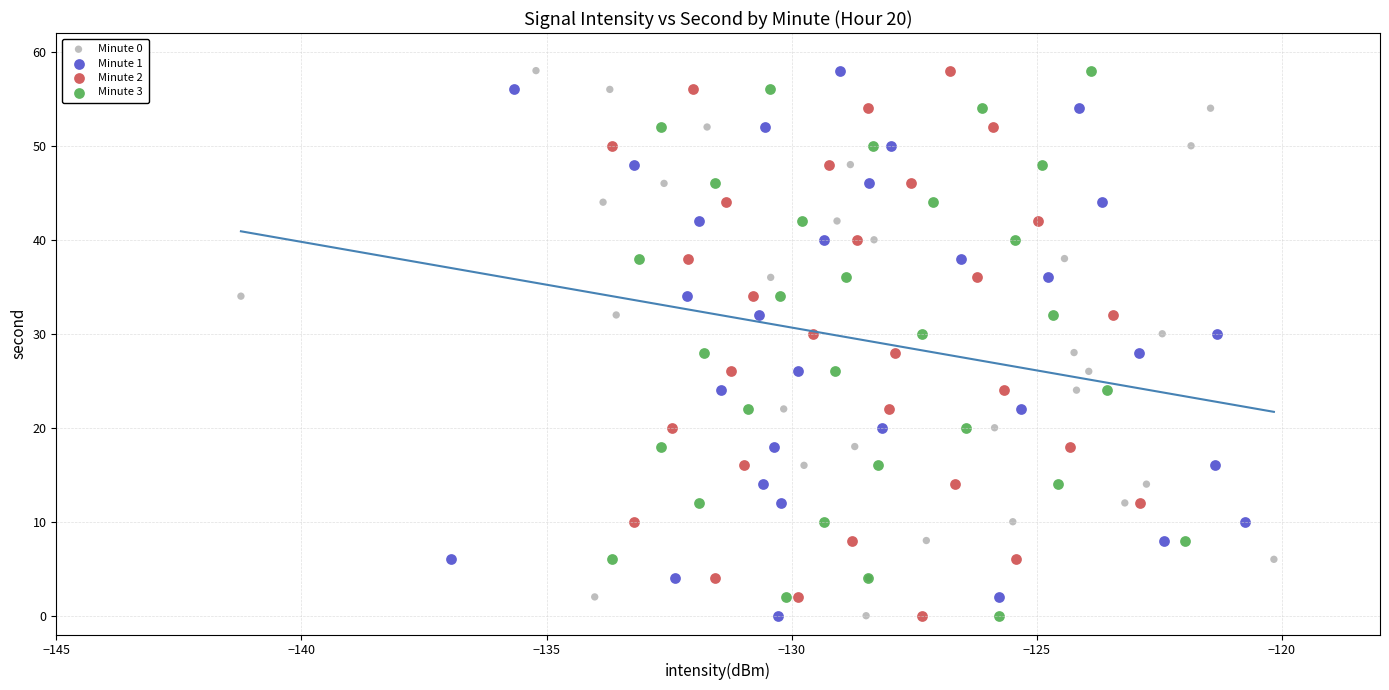

What are all the series names shown in the legend?

Minute 0, Minute 1, Minute 2, Minute 3